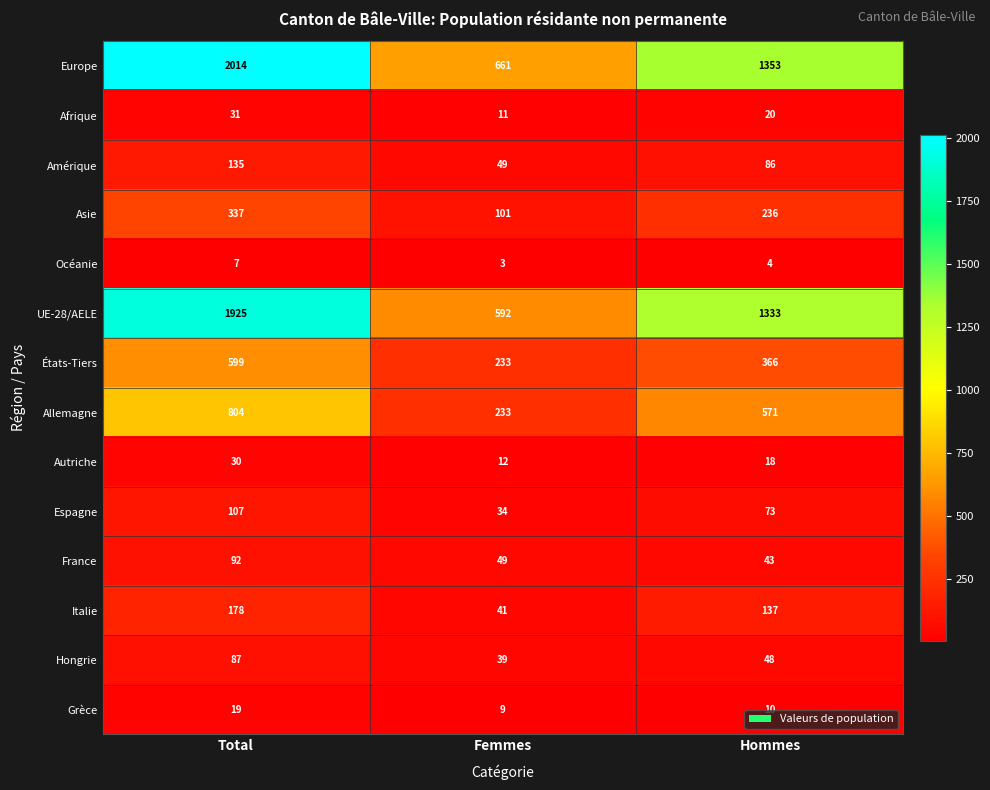

At which category is the sum across all series the highest?

Total